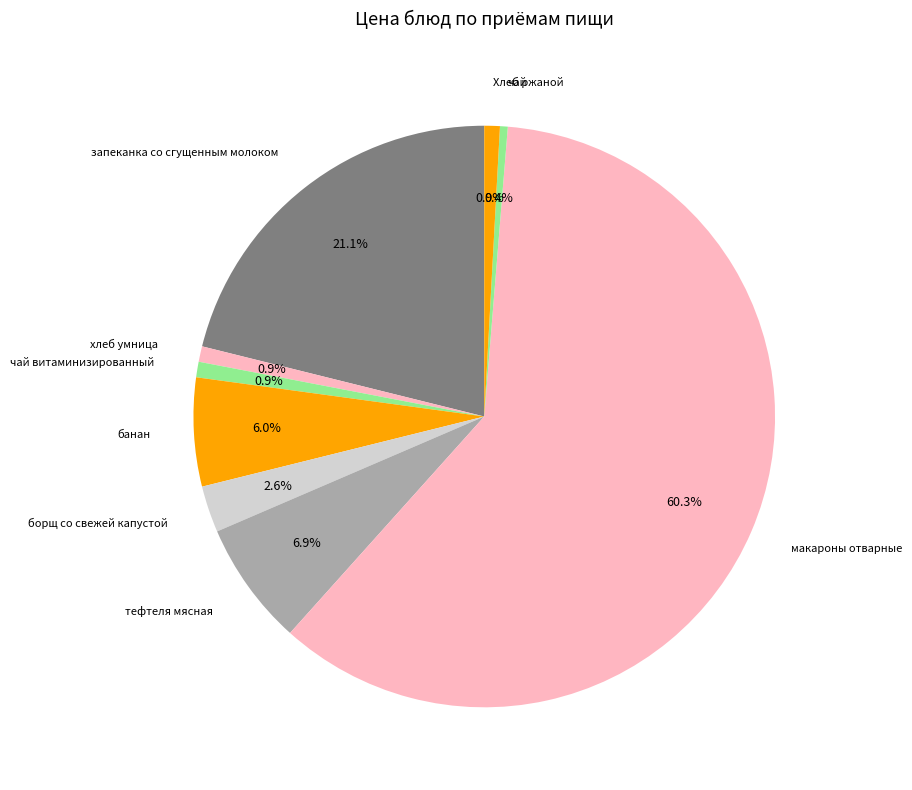

How many segments does this pie chart have?

9